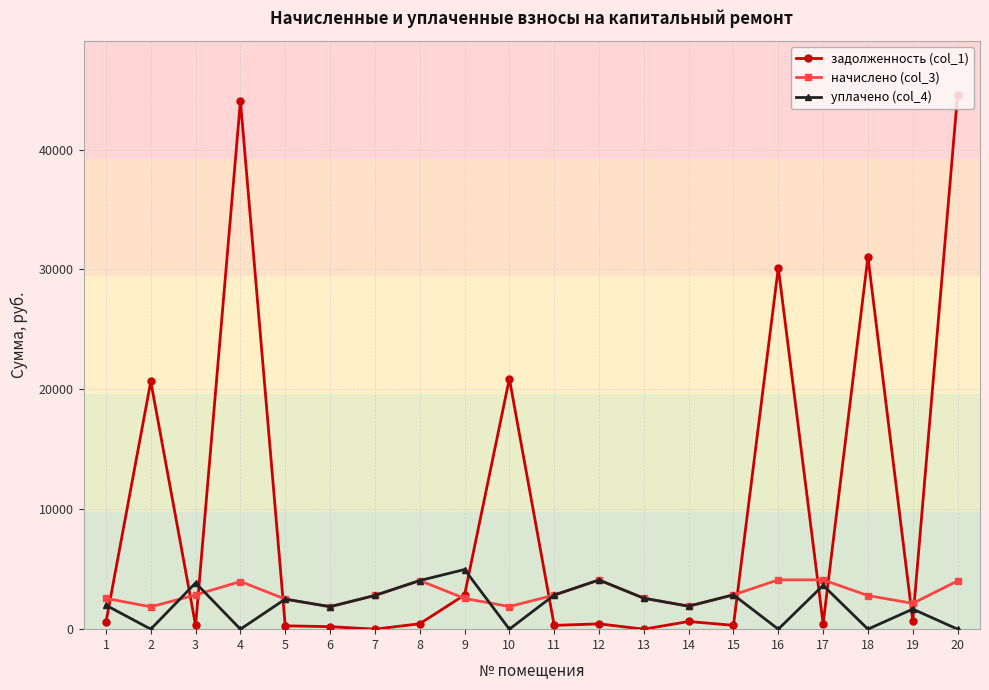

The value of начислено (col_3) at 17 is 4112.0. True or false?

True